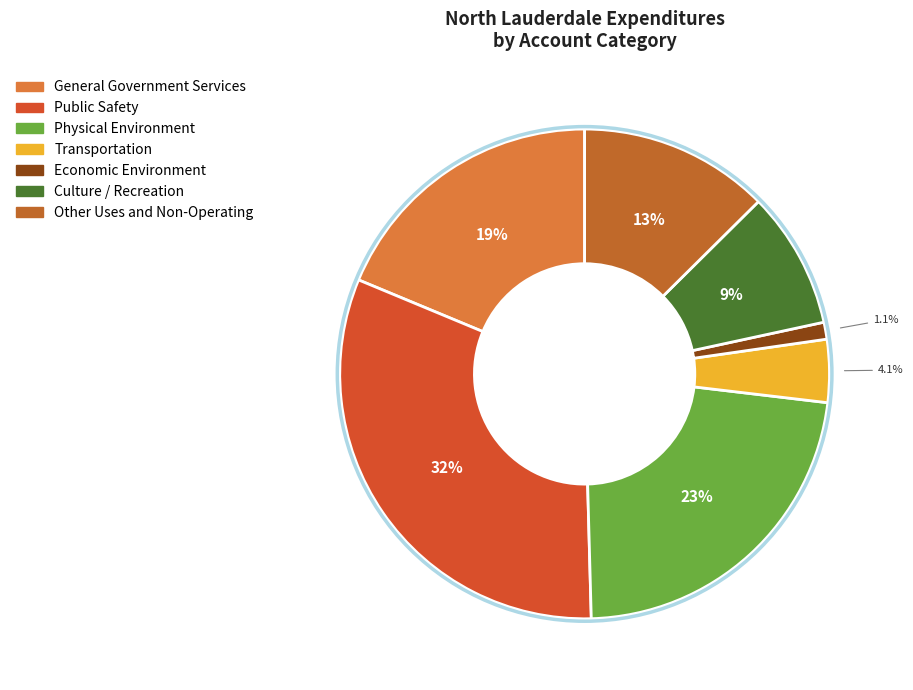

To the nearest percent, what is the combined percentage of Public Safety and Transportation?

36%